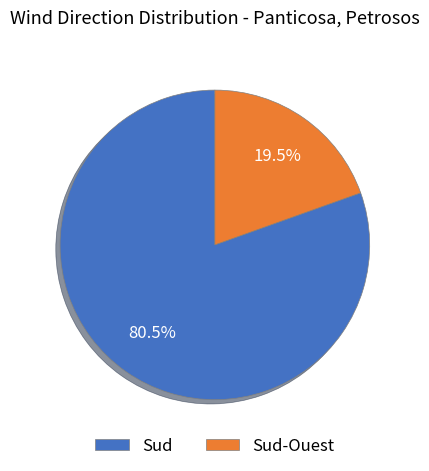

Between Sud and Sud-Ouest, which is larger?

Sud